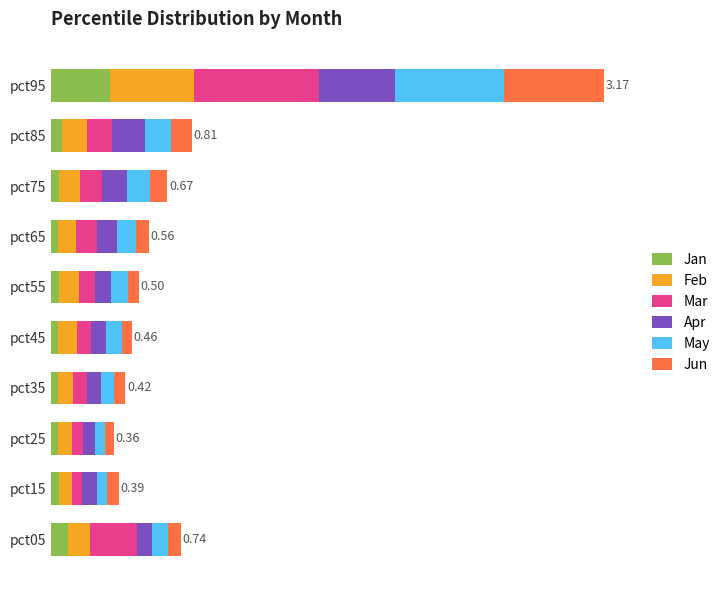

Count the Jun values in the range 0 to 1.

10